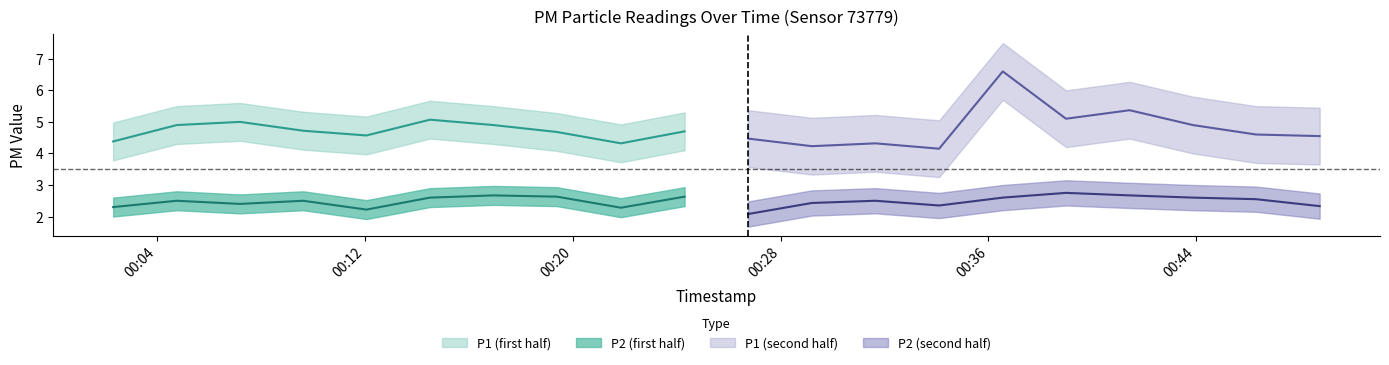

Reading left to right, what are all the values shown in this chart?

P1: 2022-08-21T00:02:18=4.4	2022-08-21T00:04:45=4.9	2022-08-21T00:07:11=5.0	2022-08-21T00:09:37=4.7	2022-08-21T00:12:03=4.6	2022-08-21T00:14:30=5.1	2022-08-21T00:16:56=4.9	2022-08-21T00:19:23=4.7	2022-08-21T00:21:51=4.3	2022-08-21T00:24:18=4.7	2022-08-21T00:26:45=4.5	2022-08-21T00:29:12=4.2	2022-08-21T00:31:39=4.3	2022-08-21T00:34:06=4.2	2022-08-21T00:36:33=6.6	2022-08-21T00:38:59=5.1	2022-08-21T00:41:26=5.4	2022-08-21T00:43:52=4.9	2022-08-21T00:46:18=4.6	2022-08-21T00:48:45=4.5
P2: 2022-08-21T00:02:18=2.3	2022-08-21T00:04:45=2.5	2022-08-21T00:07:11=2.4	2022-08-21T00:09:37=2.5	2022-08-21T00:12:03=2.2	2022-08-21T00:14:30=2.6	2022-08-21T00:16:56=2.7	2022-08-21T00:19:23=2.6	2022-08-21T00:21:51=2.3	2022-08-21T00:24:18=2.6	2022-08-21T00:26:45=2.1	2022-08-21T00:29:12=2.4	2022-08-21T00:31:39=2.5	2022-08-21T00:34:06=2.4	2022-08-21T00:36:33=2.6	2022-08-21T00:38:59=2.8	2022-08-21T00:41:26=2.7	2022-08-21T00:43:52=2.6	2022-08-21T00:46:18=2.5	2022-08-21T00:48:45=2.3